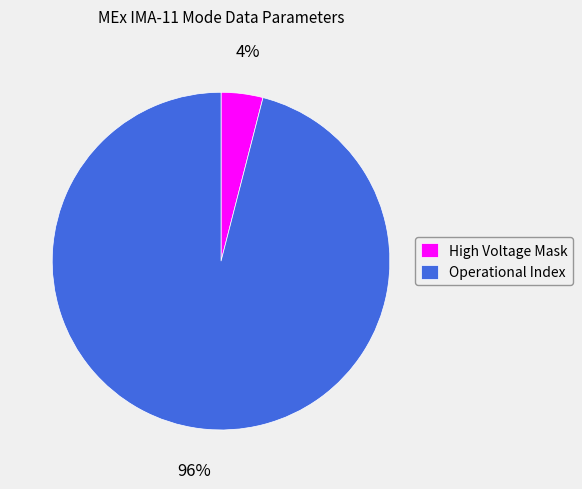

To the nearest percent, what is the average slice percentage?

50%